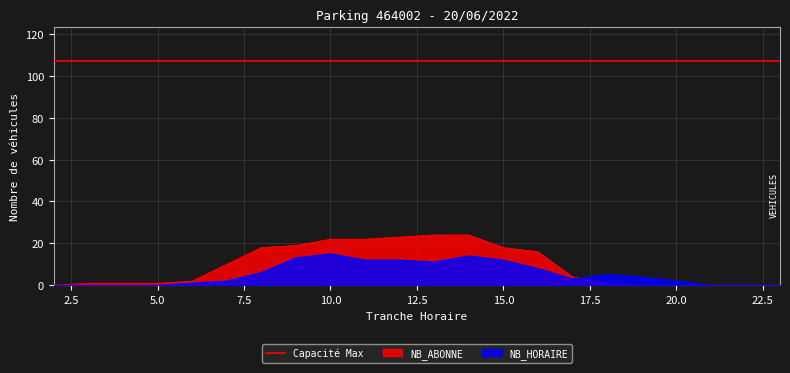

At which category is the sum across all series the highest?

14